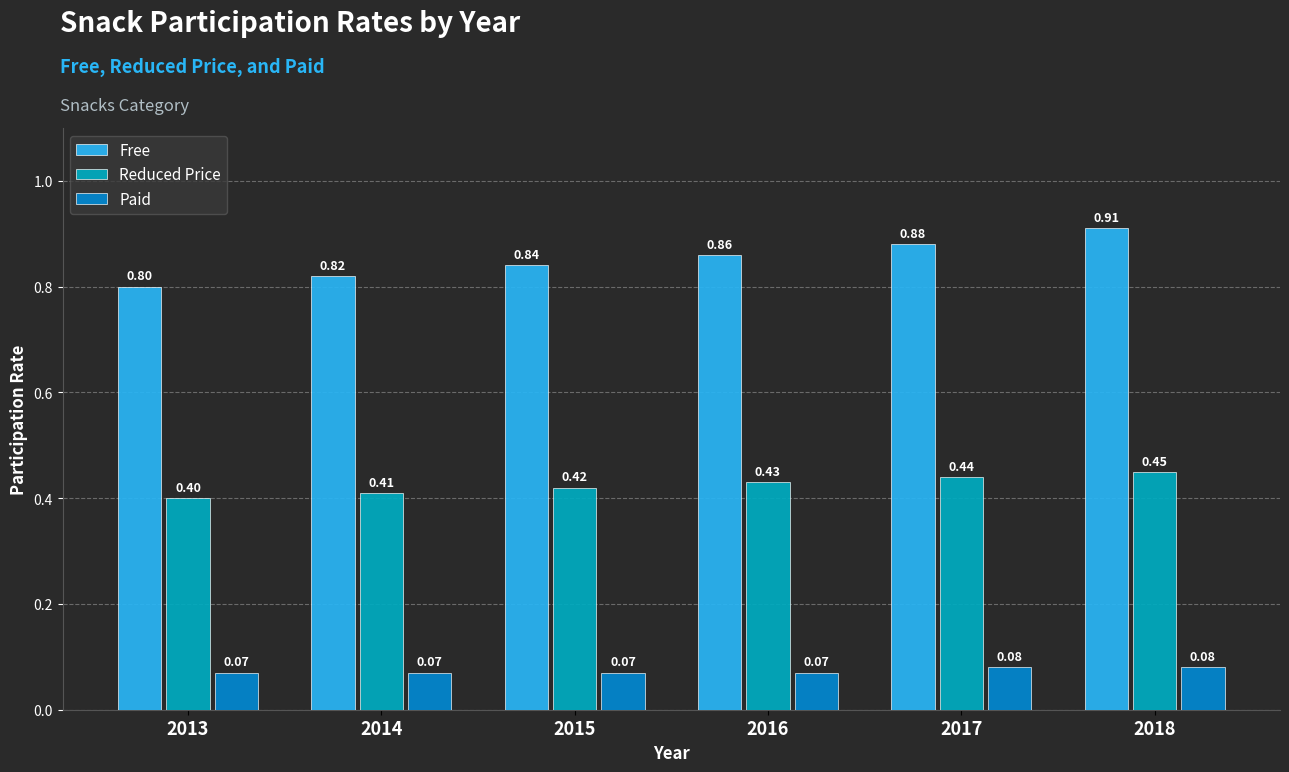

Rank the categories by Paid value from highest to lowest.

2017, 2018, 2013, 2014, 2015, 2016